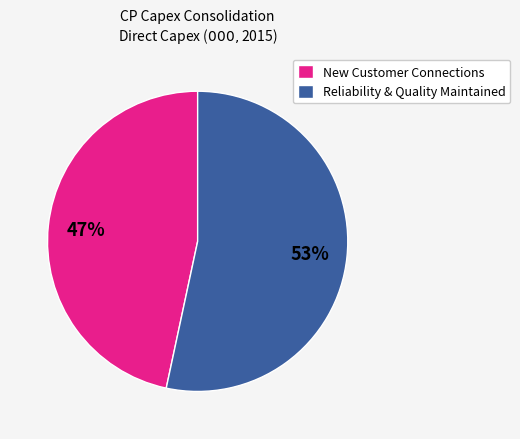

Is the sum of Reliability & Quality Maintained and New Customer Connections greater than half?

Yes